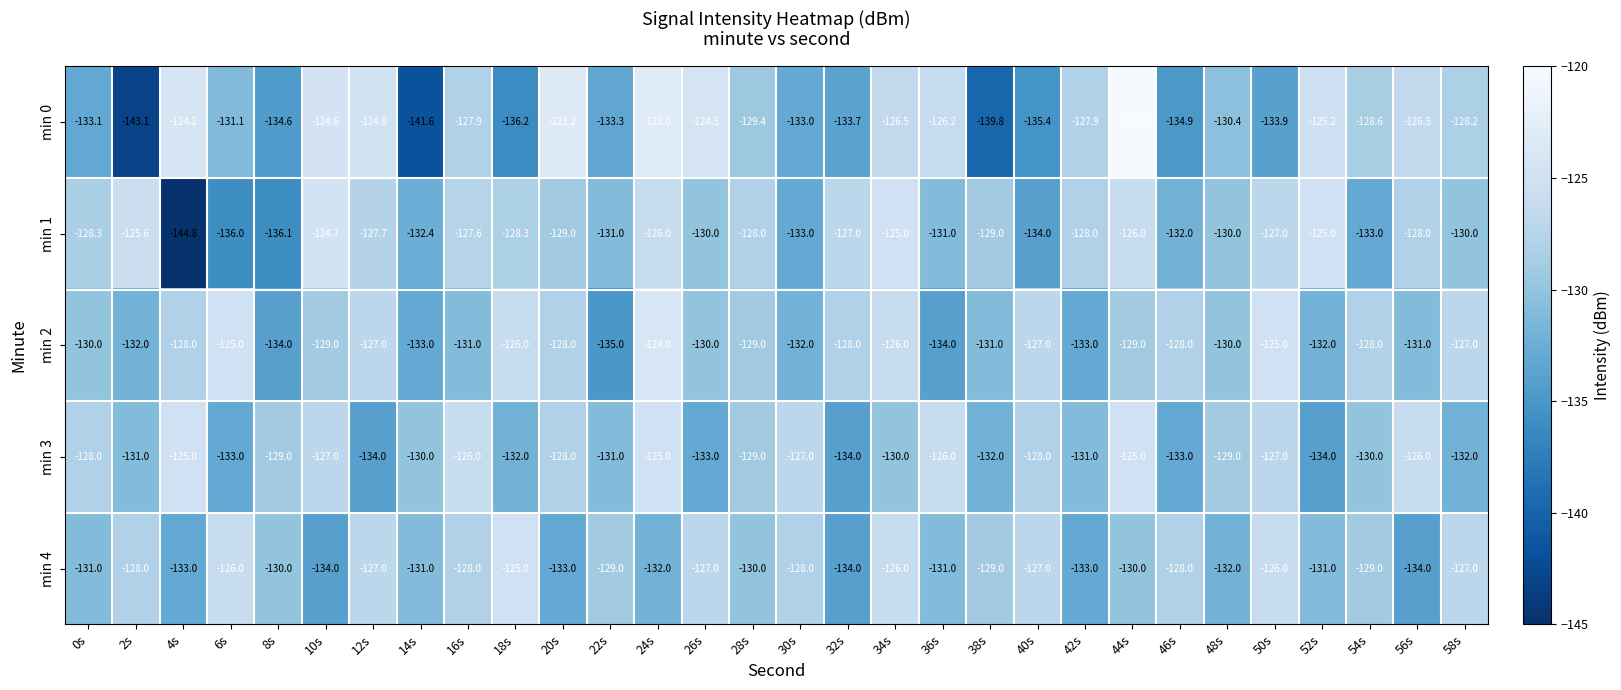

Where does the min 2 series first go above -129?

4s